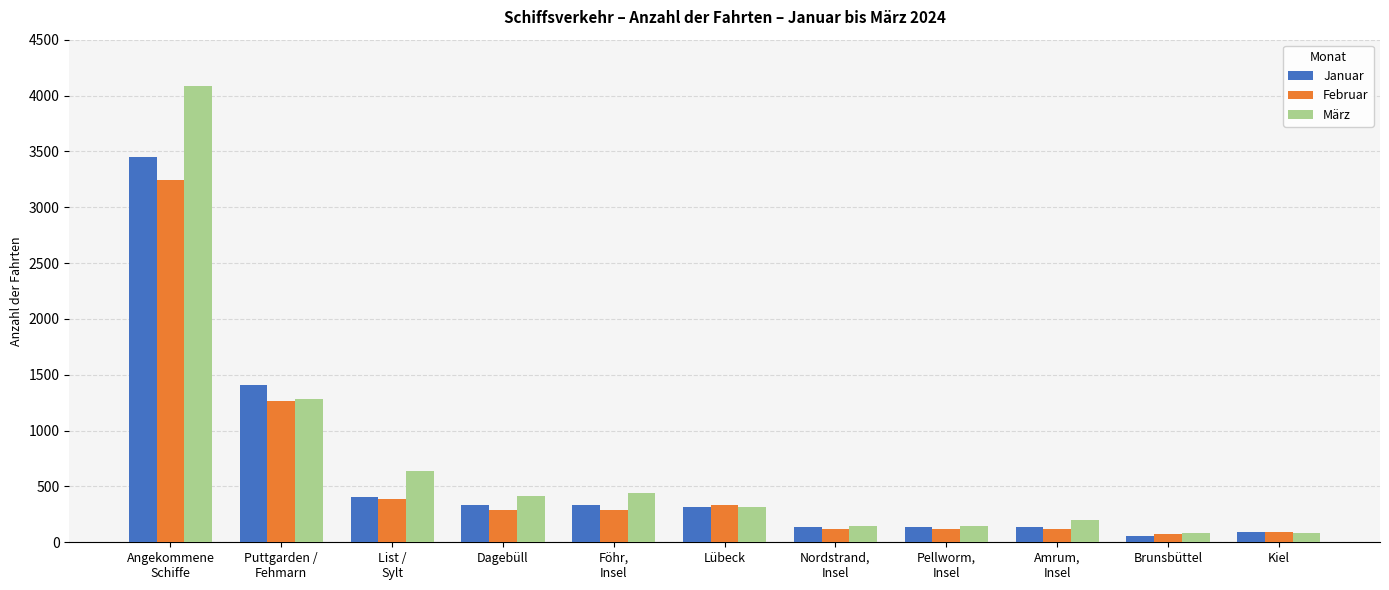

Where is Februar nearest to the value 1658?

Puttgarden /
Fehmarn